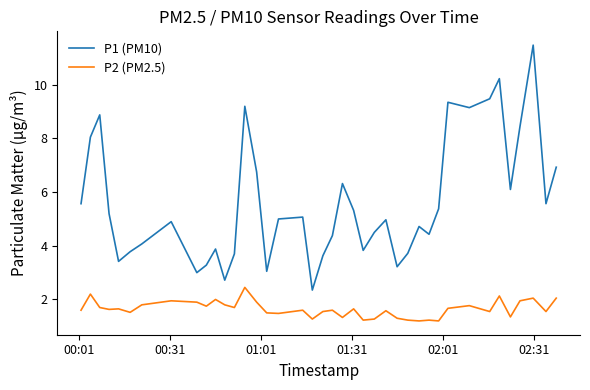

What is the greatest value displayed?

11.5